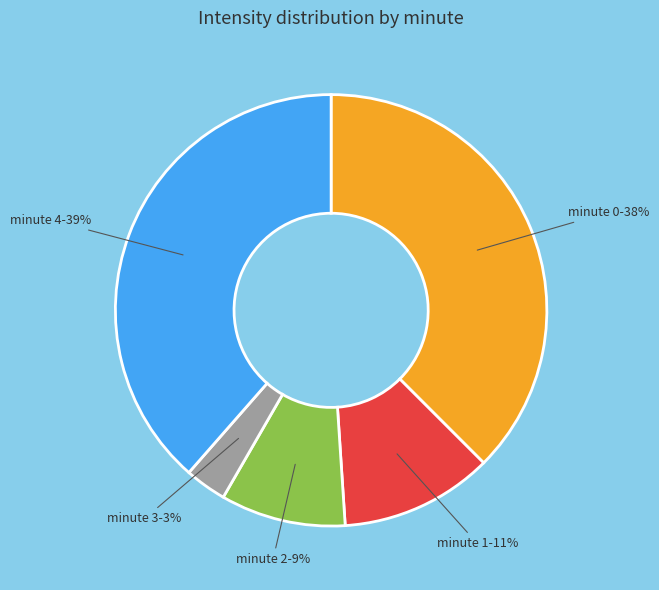

To the nearest percent, what is the average slice percentage?

20%